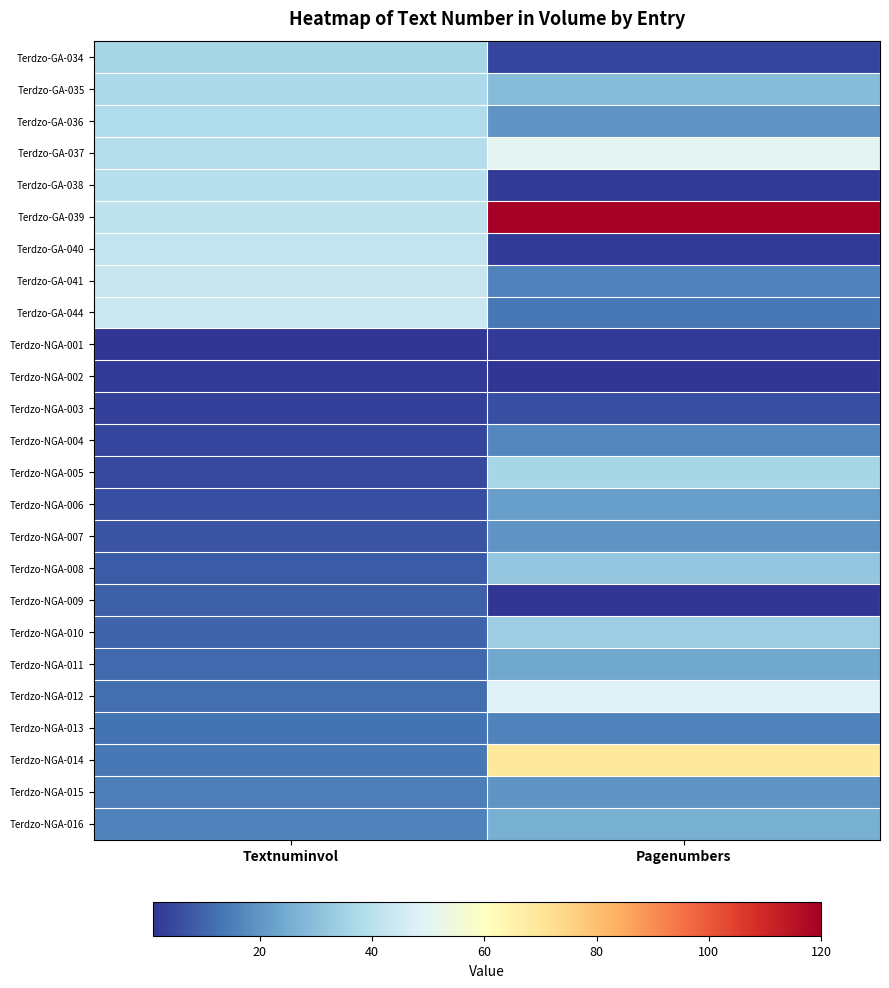

List the series in order of their peak value, lowest first.

Terdzo-NGA-001, Terdzo-NGA-002, Terdzo-NGA-003, Terdzo-NGA-009, Terdzo-NGA-013, Terdzo-NGA-004, Terdzo-NGA-007, Terdzo-NGA-015, Terdzo-NGA-006, Terdzo-NGA-011, Terdzo-NGA-016, Terdzo-NGA-008, Terdzo-NGA-010, Terdzo-GA-034, Terdzo-NGA-005, Terdzo-GA-035, Terdzo-GA-036, Terdzo-GA-038, Terdzo-GA-040, Terdzo-GA-041, Terdzo-GA-044, Terdzo-NGA-012, Terdzo-GA-037, Terdzo-NGA-014, Terdzo-GA-039